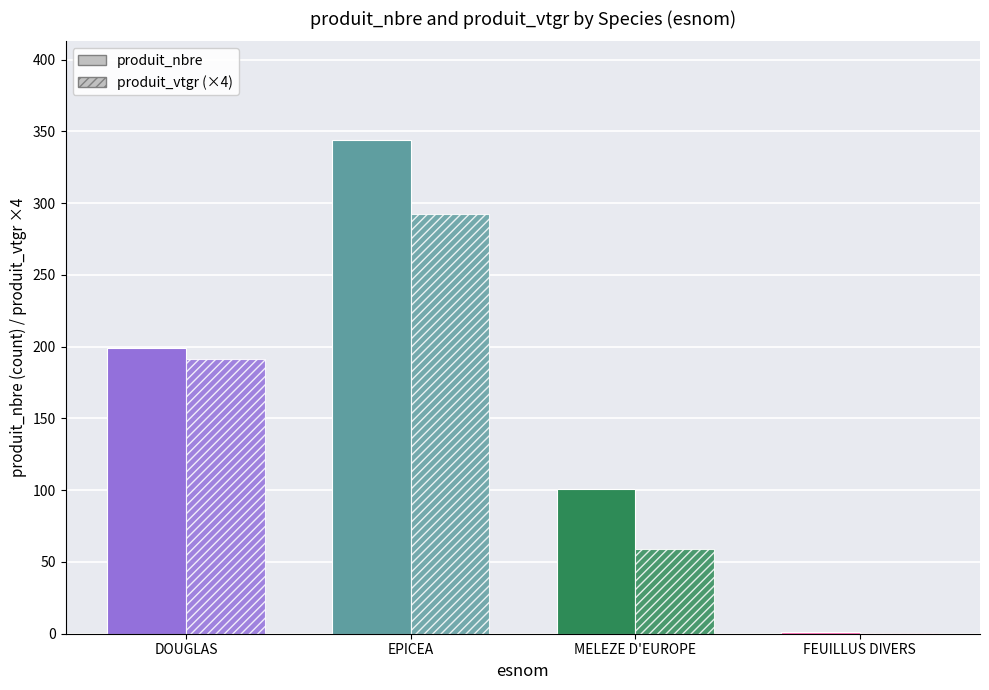

How many groups of bars are there?

4